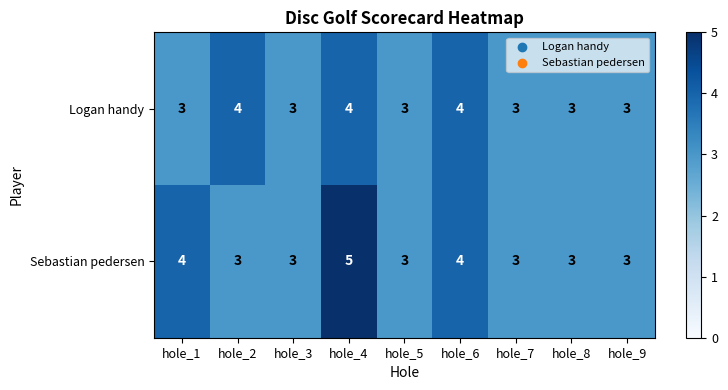

Is it true that Logan handy equals 3 at hole_5?

True